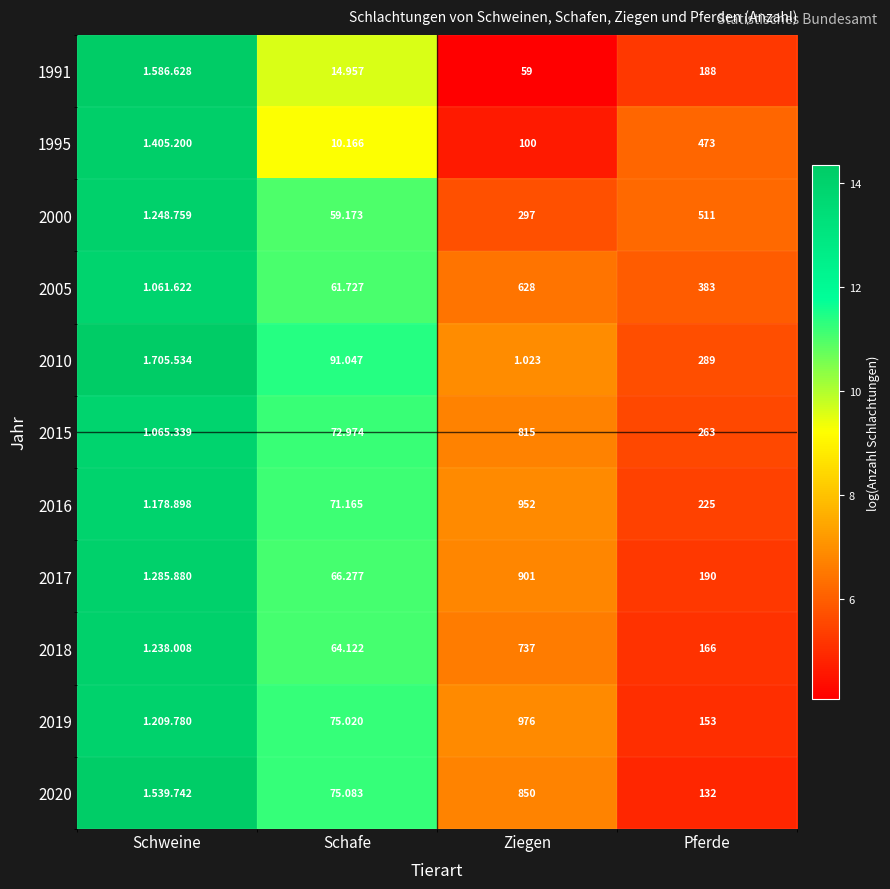

What is the spread (max minus min) of values at Schweine?

0.5